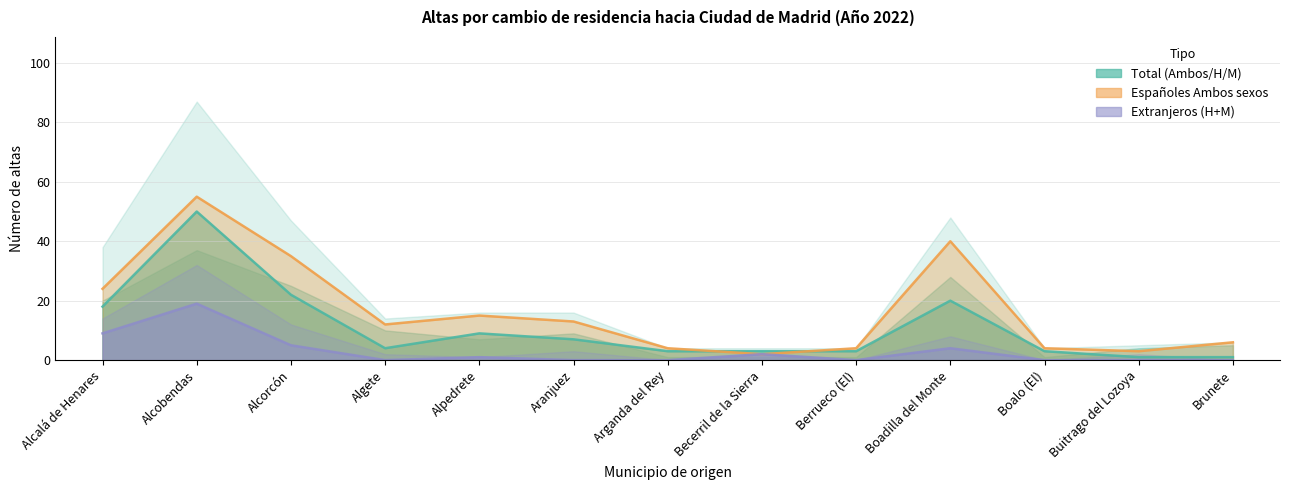

What is the lowest value of the Total Mujeres series?

1